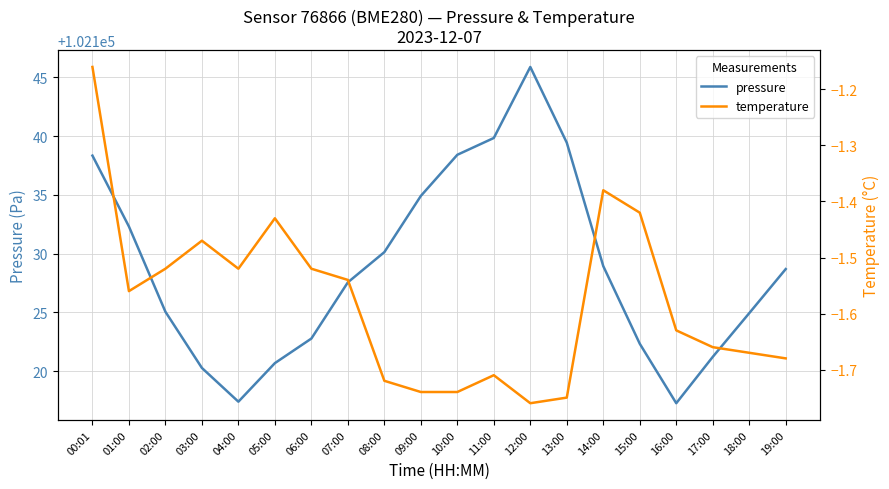

Which series has the widest spread of values?

pressure